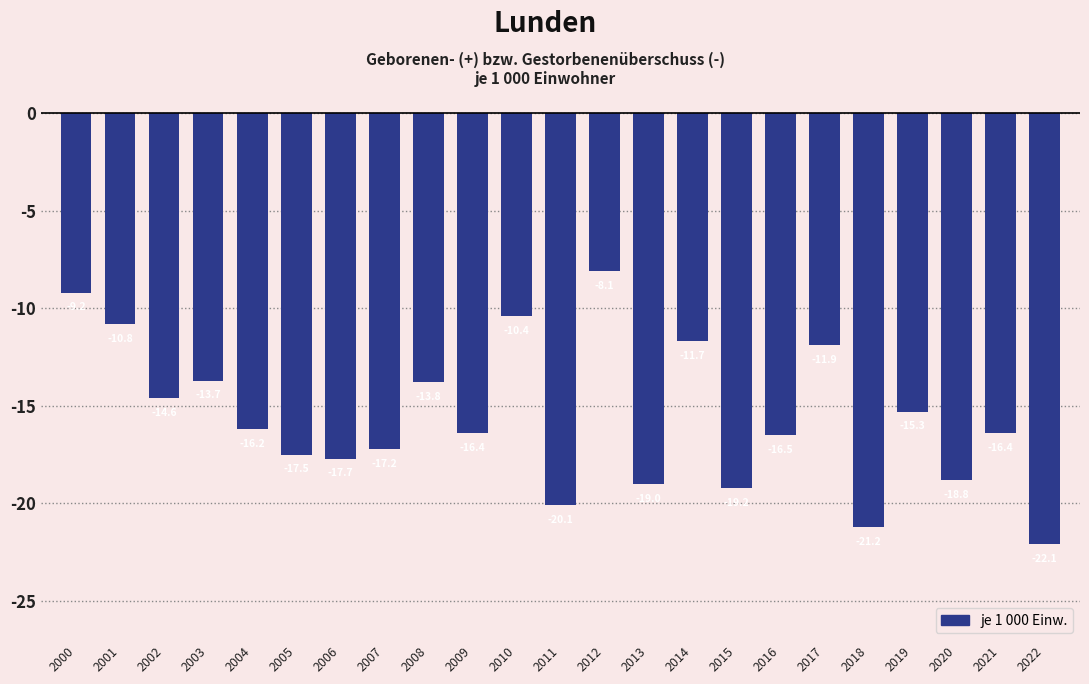

Reading left to right, list all the values displayed in this chart.

2000=-9.2	2001=-10.8	2002=-14.6	2003=-13.7	2004=-16.2	2005=-17.5	2006=-17.7	2007=-17.2	2008=-13.8	2009=-16.4	2010=-10.4	2011=-20.1	2012=-8.1	2013=-19.0	2014=-11.7	2015=-19.2	2016=-16.5	2017=-11.9	2018=-21.2	2019=-15.3	2020=-18.8	2021=-16.4	2022=-22.1